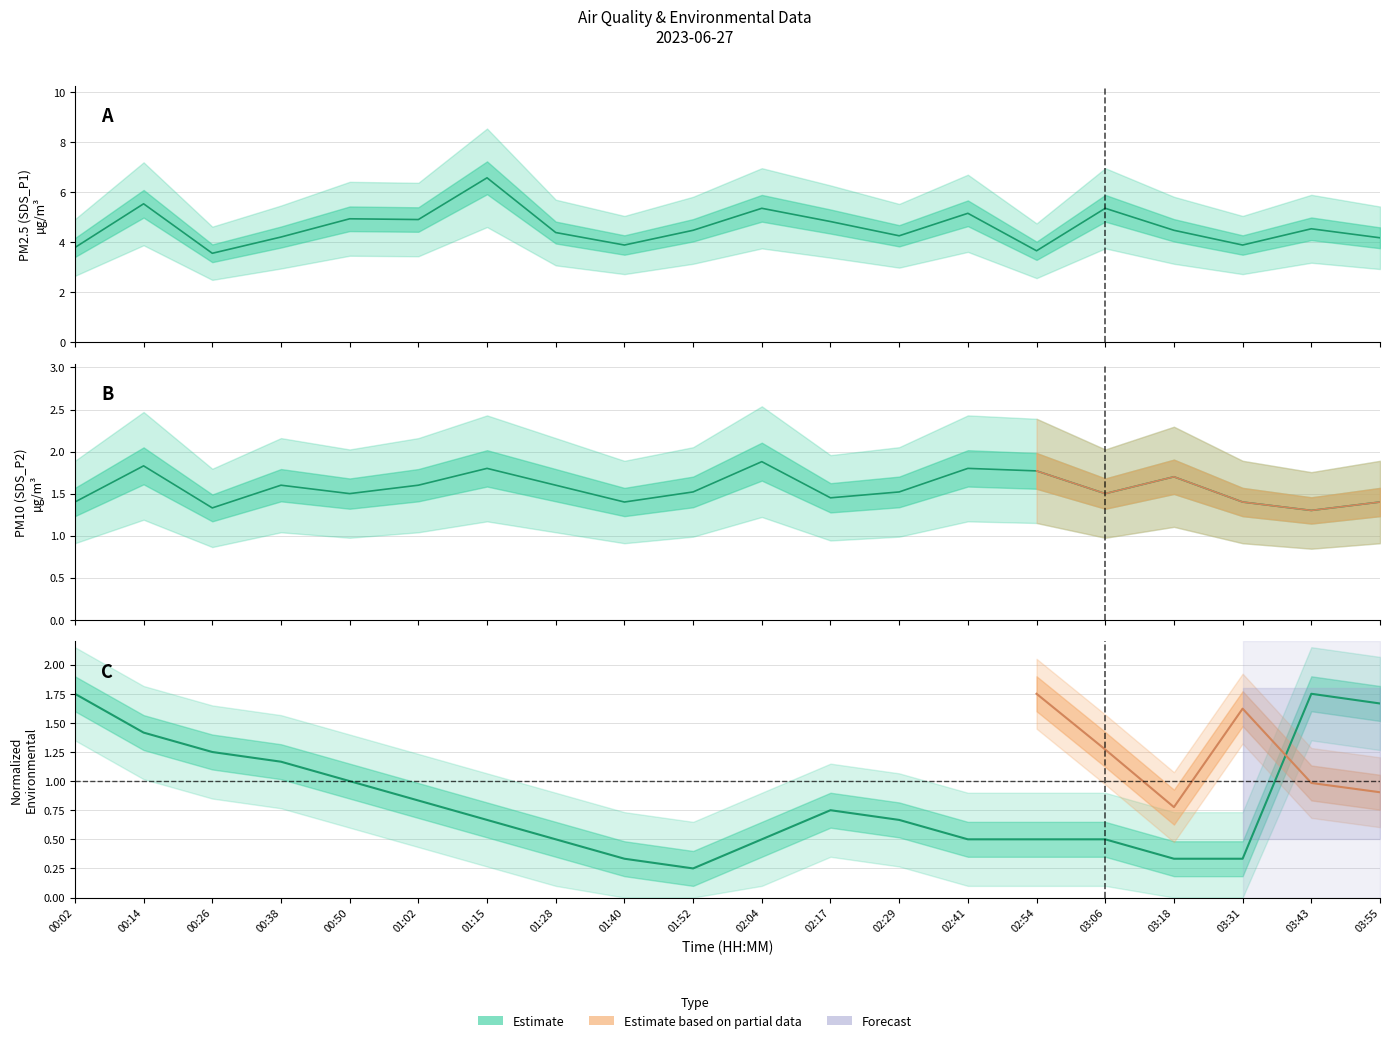

Which series changed the most between 00:26 and 01:02?

SDS_P1